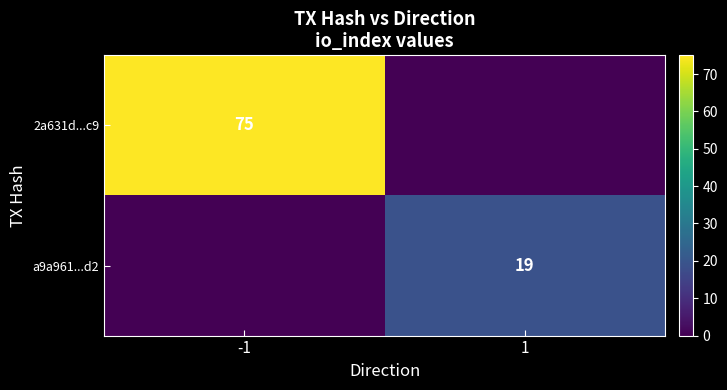

Which category has the highest value in the 2a631d...c9 series?

-1